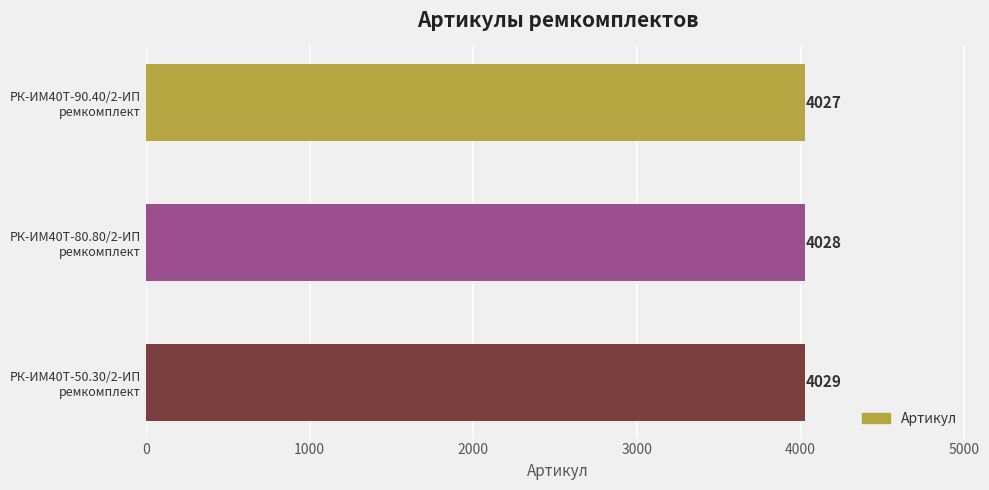

Count the values in the range 4027 to 4029.

3